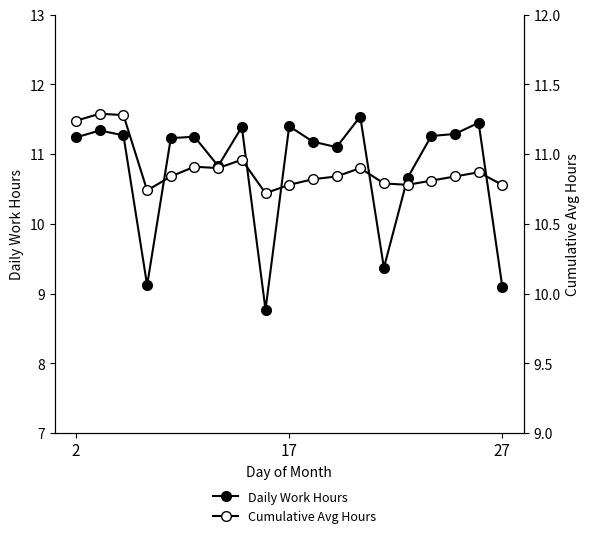

What is the sum of all Cumulative Avg Hours values?

207.1